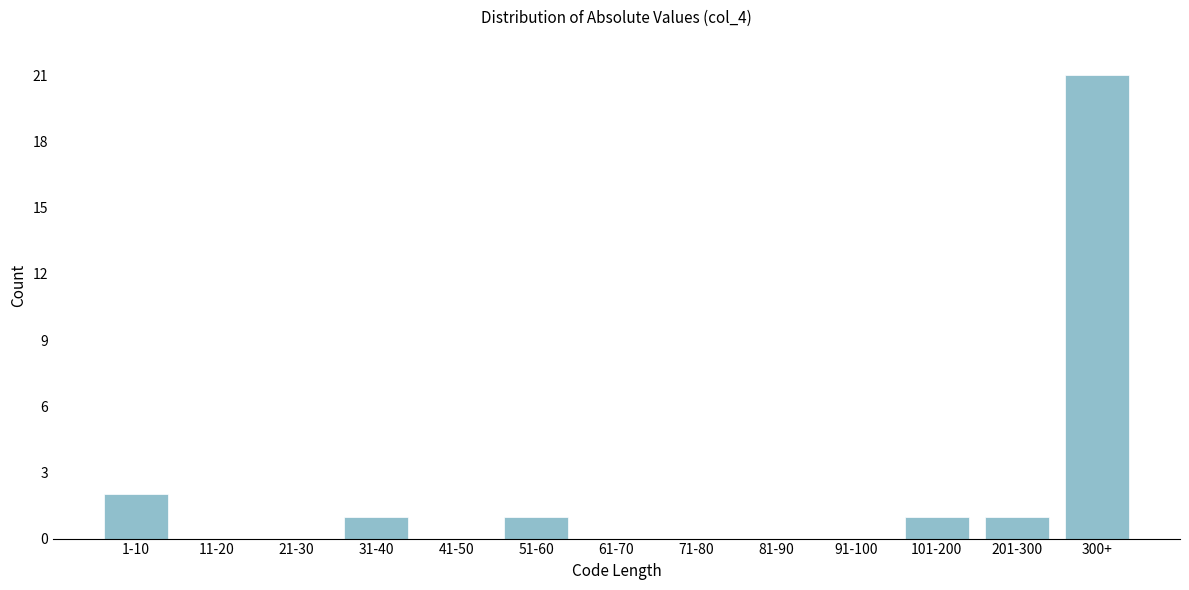

Reading left to right, extract all data points from this chart.

1-10=2	11-20=0	21-30=0	31-40=1	41-50=0	51-60=1	61-70=0	71-80=0	81-90=0	91-100=0	101-200=1	201-300=1	300+=21